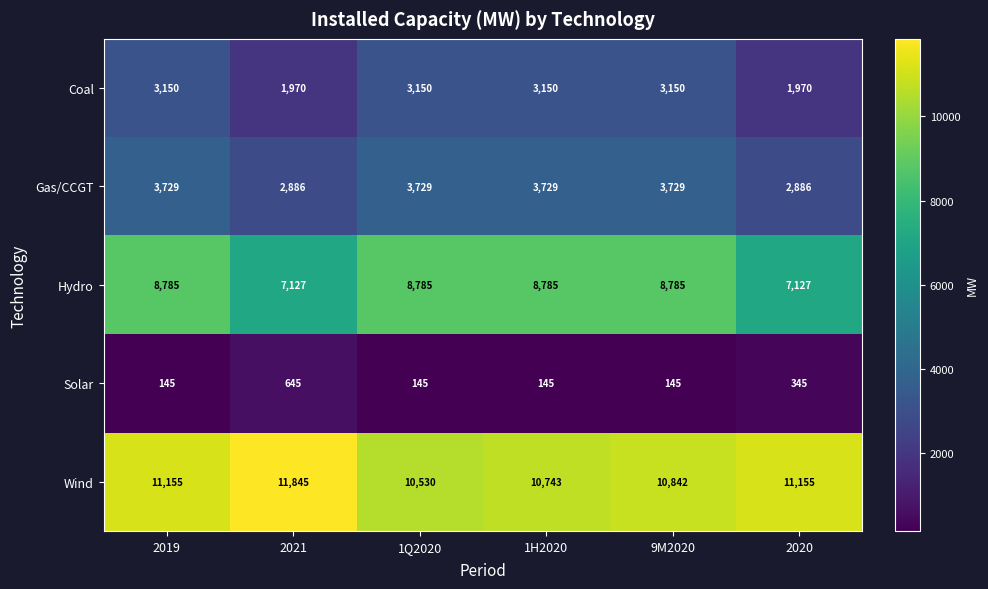

At how many categories does at least one series exceed 9753?

6